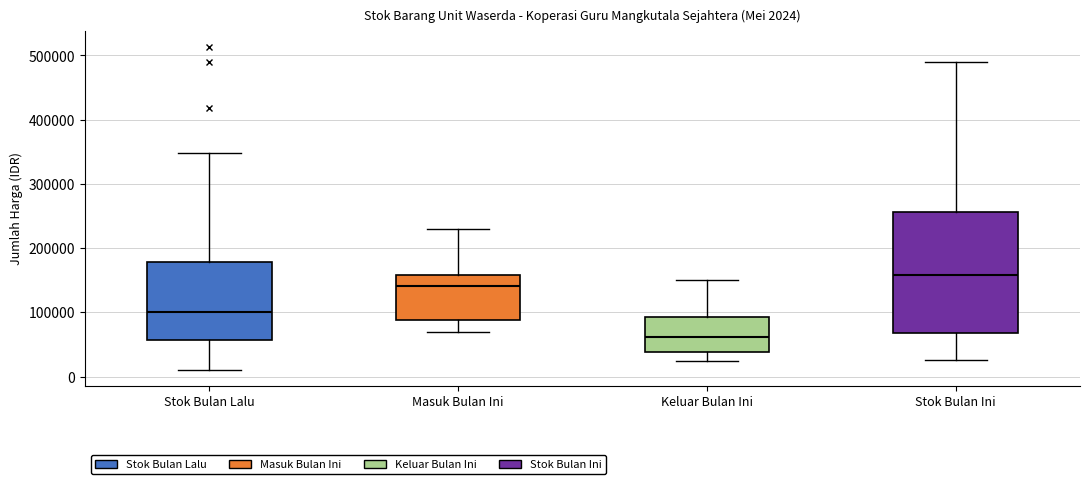

Which box has the lowest median line?

Keluar Bulan Ini